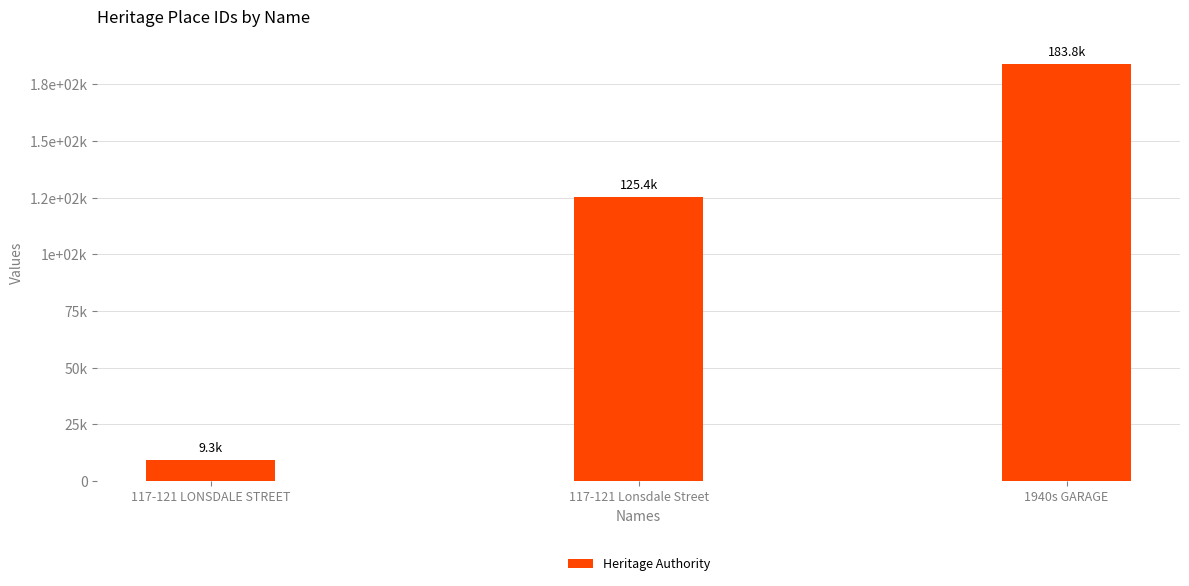

List the labels in order of value, largest first.

1940s GARAGE, 117-121 Lonsdale Street, 117-121 LONSDALE STREET